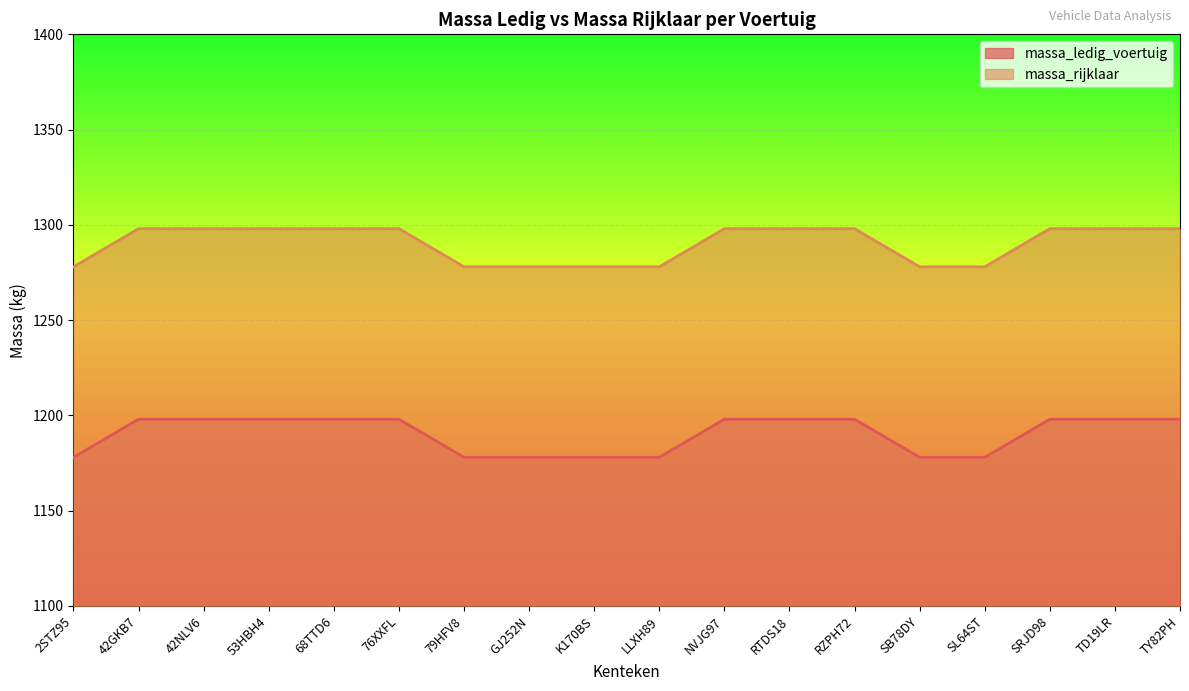

What position from the right is K170BS?

10